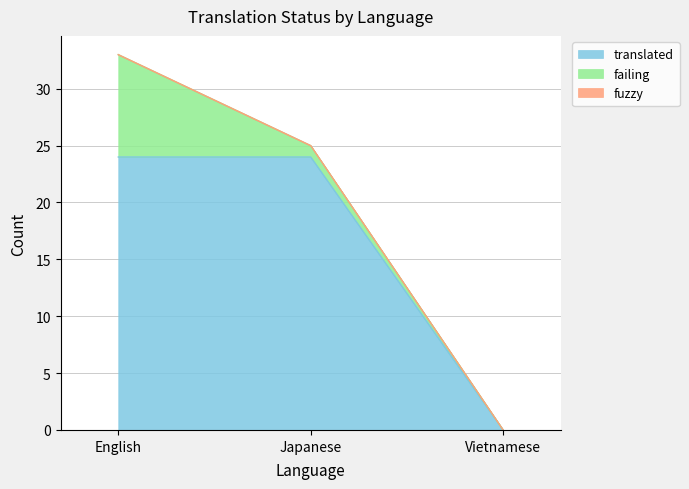

What is the label of the 3rd point from the left?

Vietnamese